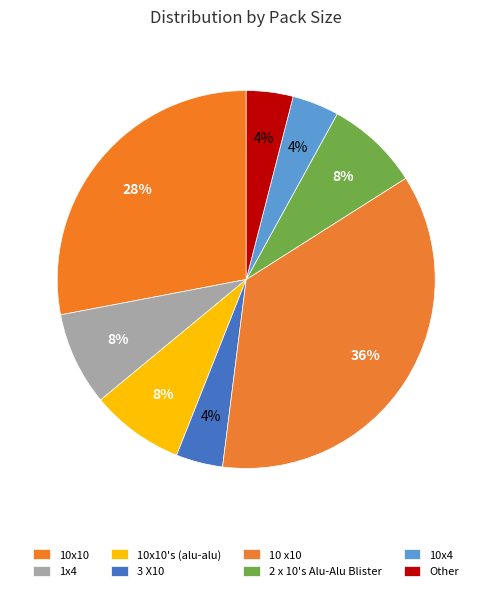

Is there a majority slice in this chart?

No